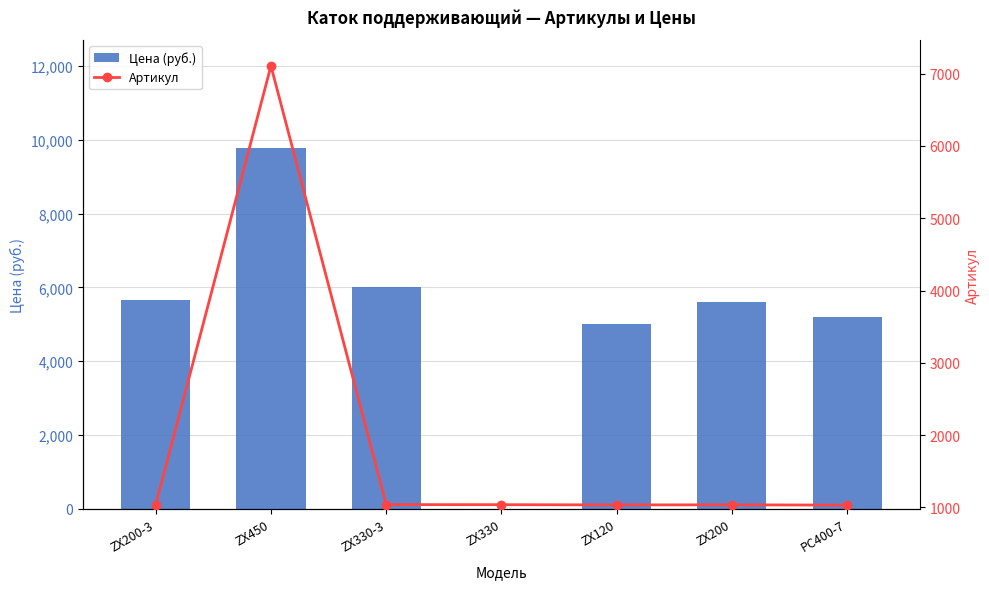

True or false: Цена (руб.) has a value of 9737 at ZX200-3.

False